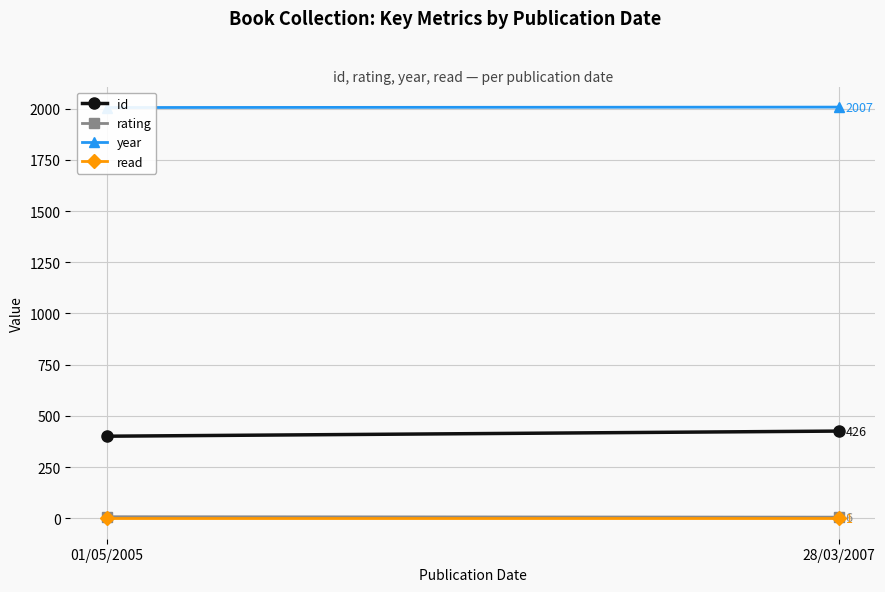

At which category is the sum across all series the highest?

28/03/2007